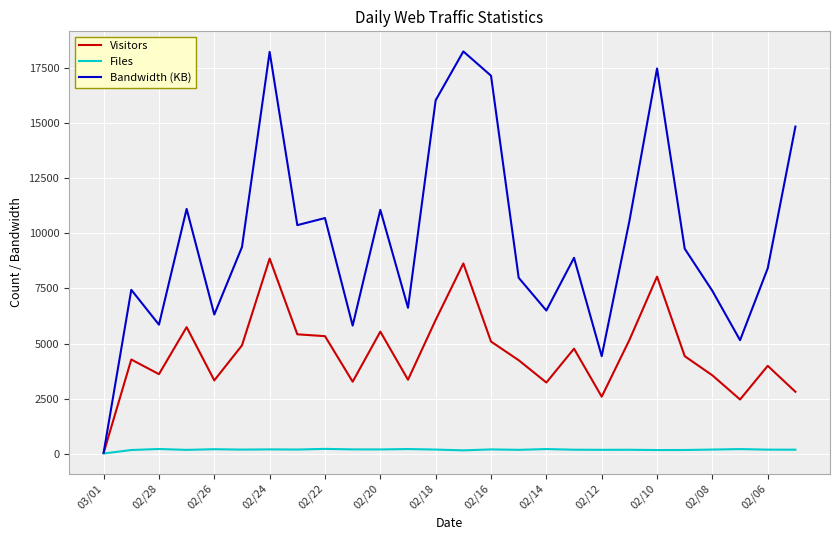

What is the maximum value shown in the chart?

18258.0